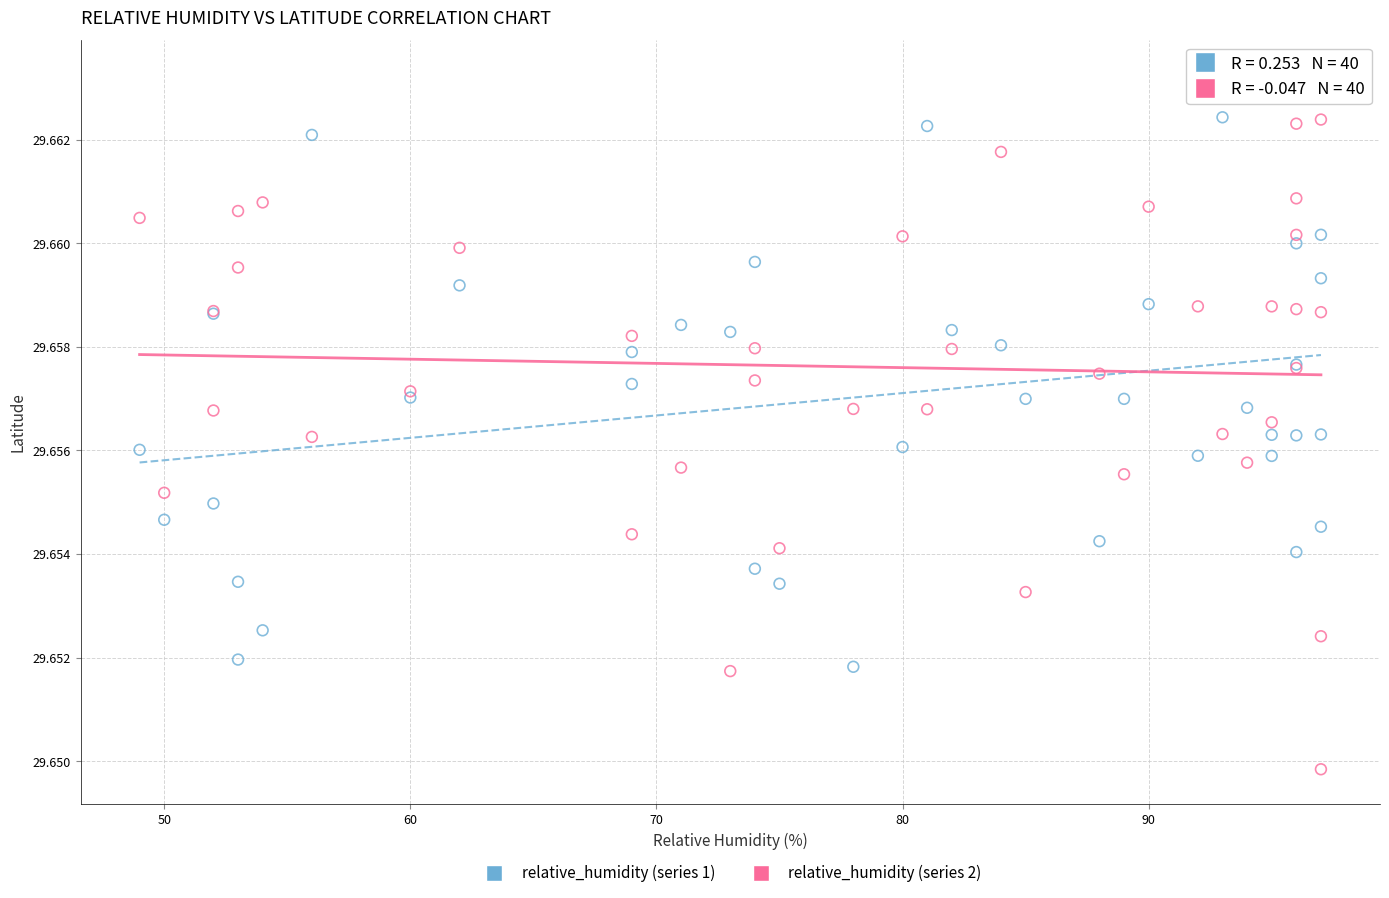

Which series contains the highest Y value?

relative_humidity (series 1)